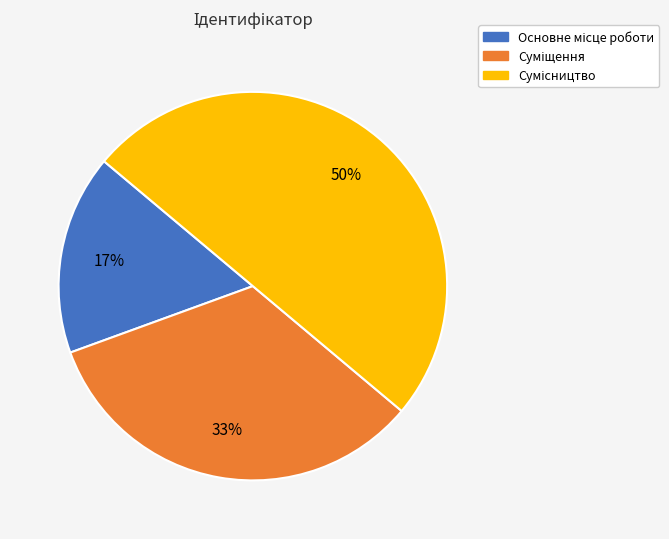

To the nearest percent, what is the average slice percentage?

33%